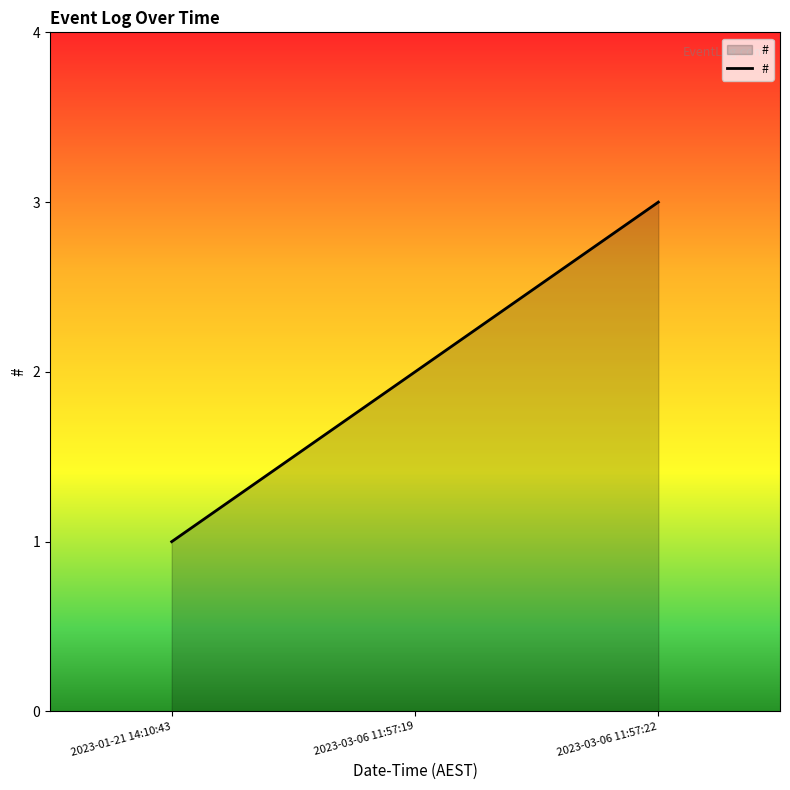

At which label is the value closest to 2?

2023-03-06 11:57:19